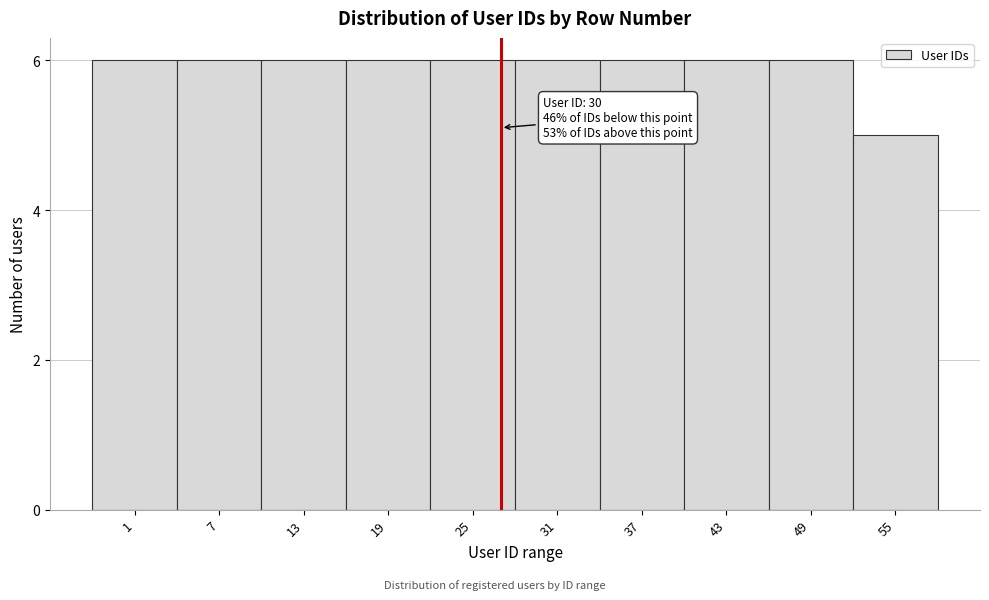

Reading left to right, list all the values displayed in this chart.

1=6	7=6	13=6	19=6	25=6	31=6	37=6	43=6	49=6	55=5